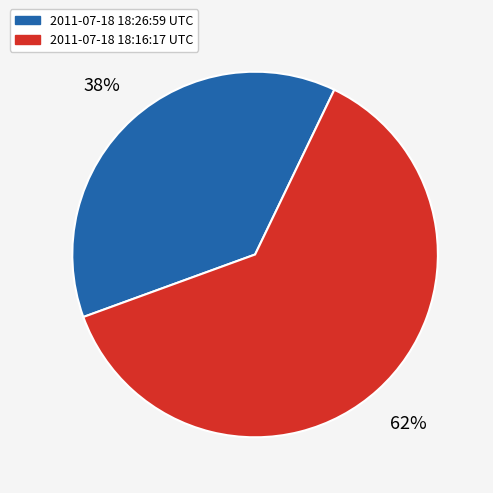

Is it true that 2011-07-18 18:16:17 UTC is 75% of the pie?

False